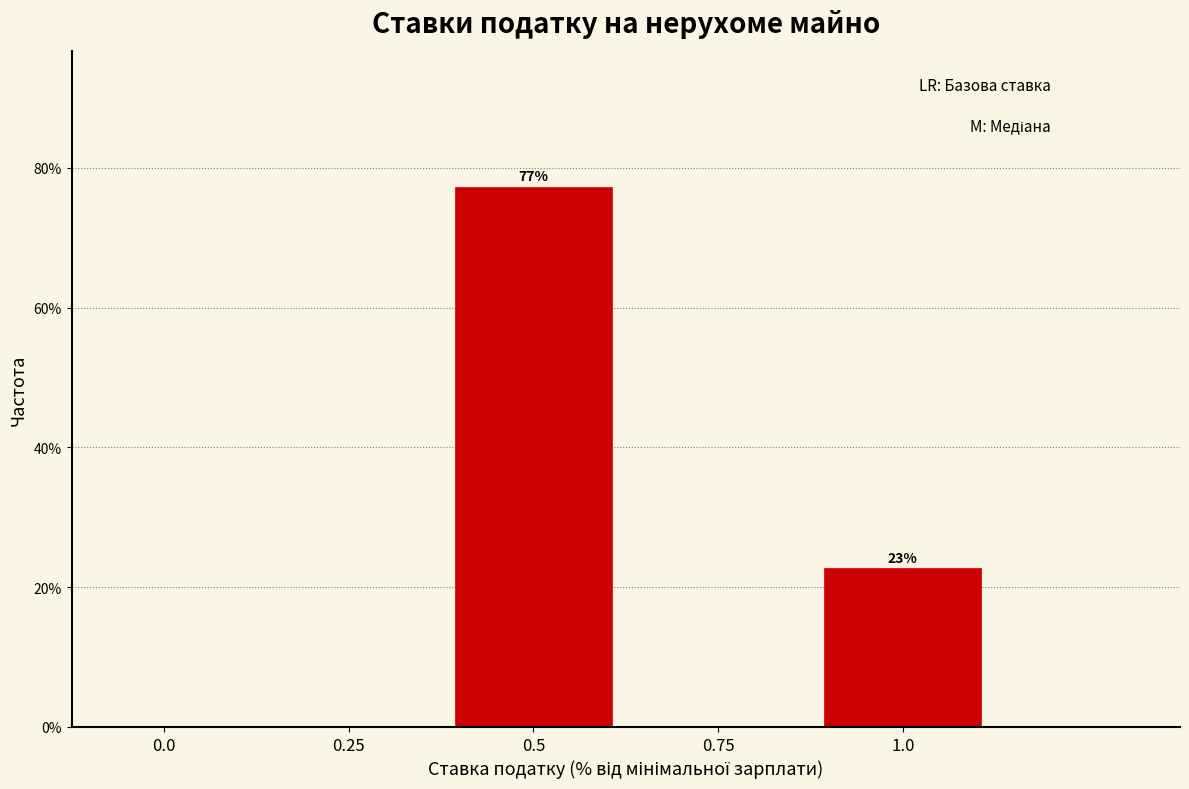

Reading left to right, list all the values displayed in this chart.

0.0=0.0	0.25=0.0	0.5=77.3	0.75=0.0	1.0=22.7